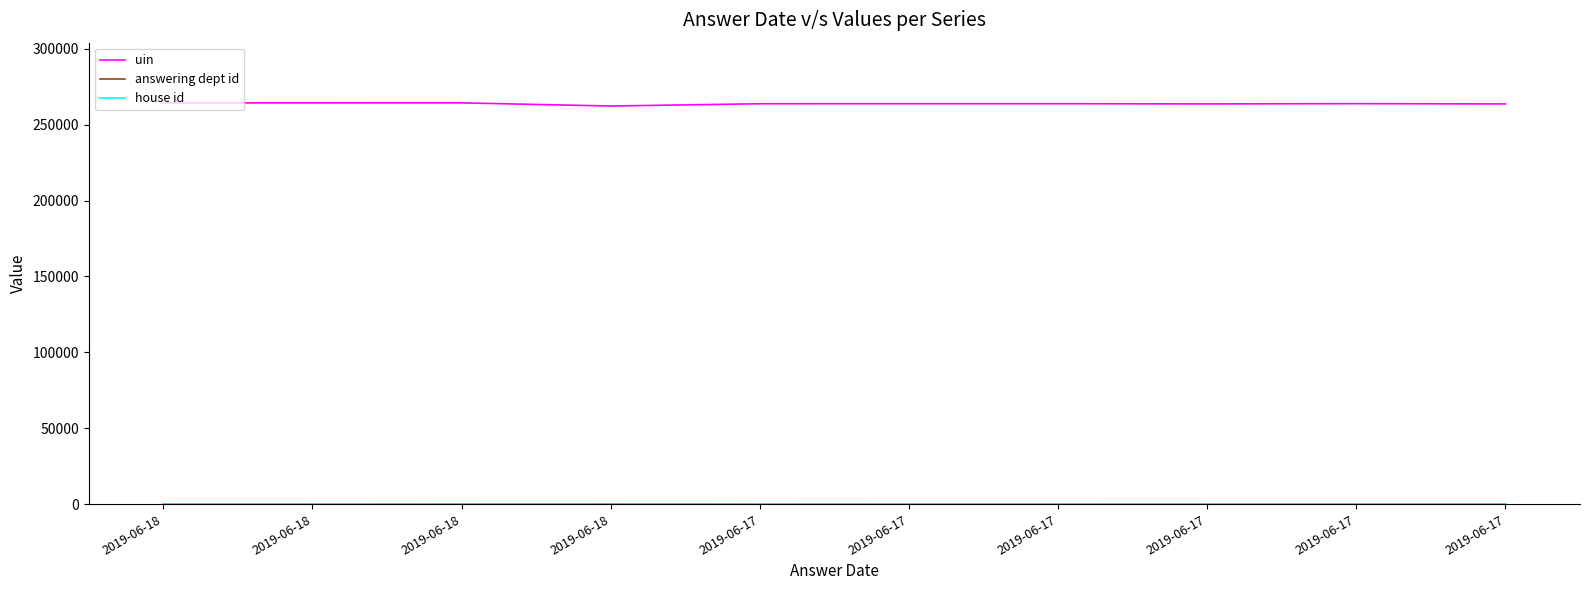

Does the chart have visible grid lines?

No